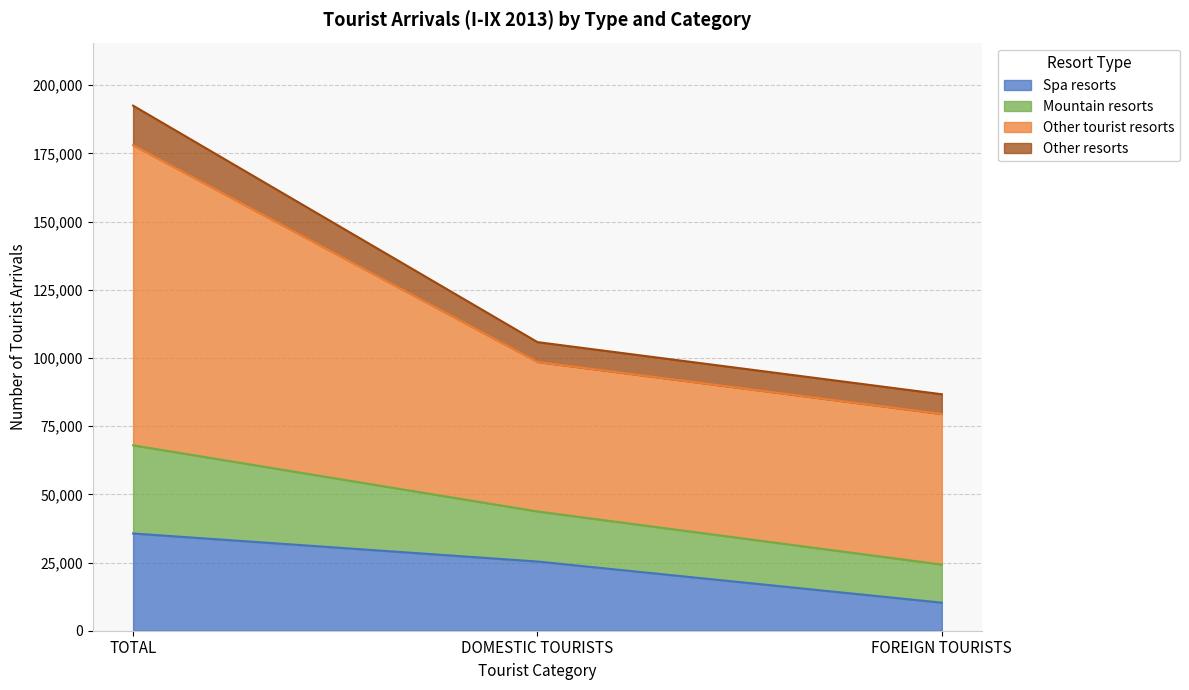

How many bars are there in each group?

3